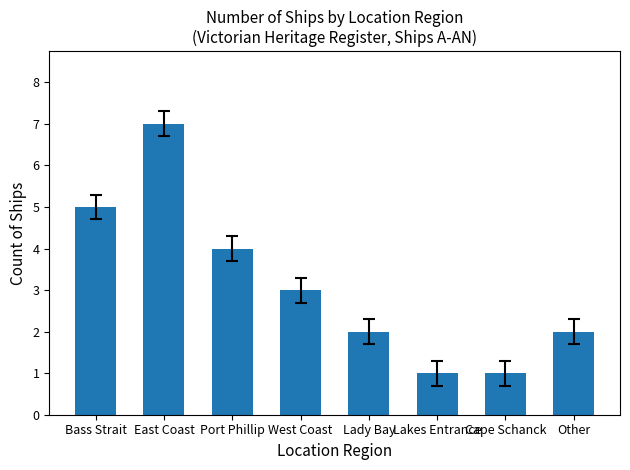

Which label corresponds to the largest value in the chart?

East Coast